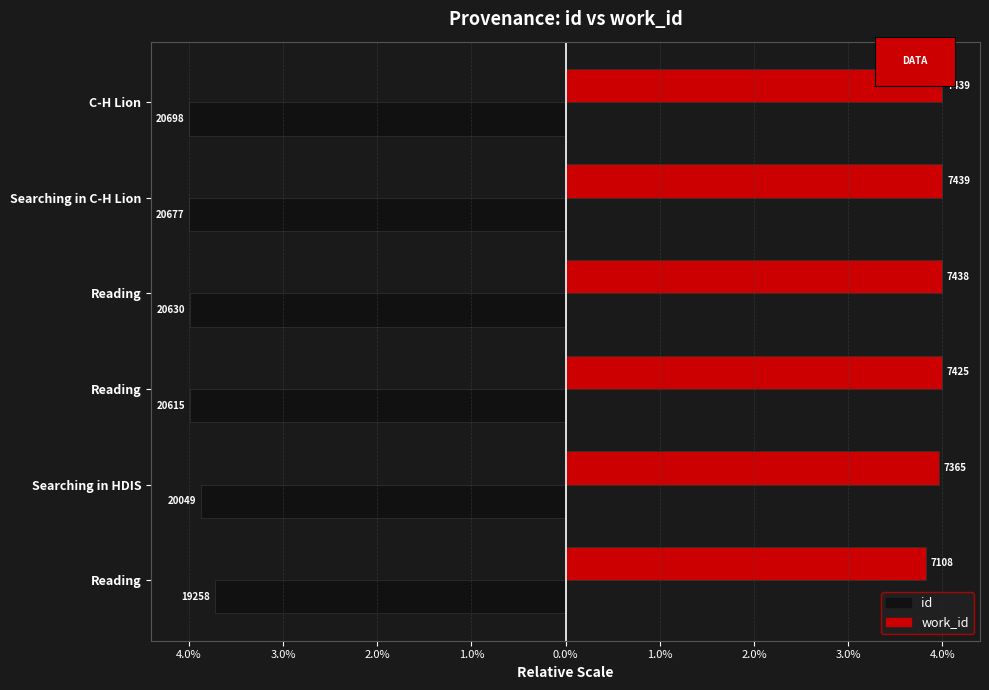

What is the maximum value shown in the chart?

4.0